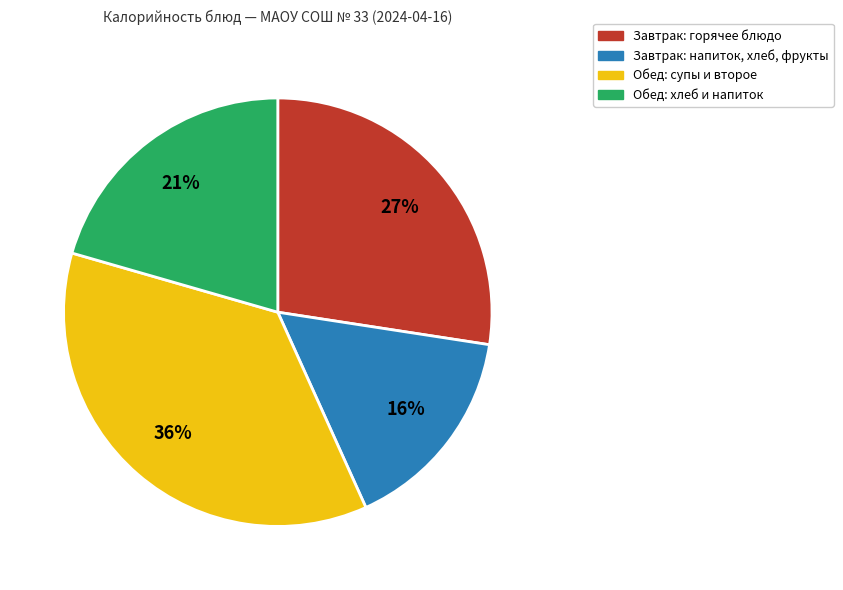

Does any single category account for the majority?

No